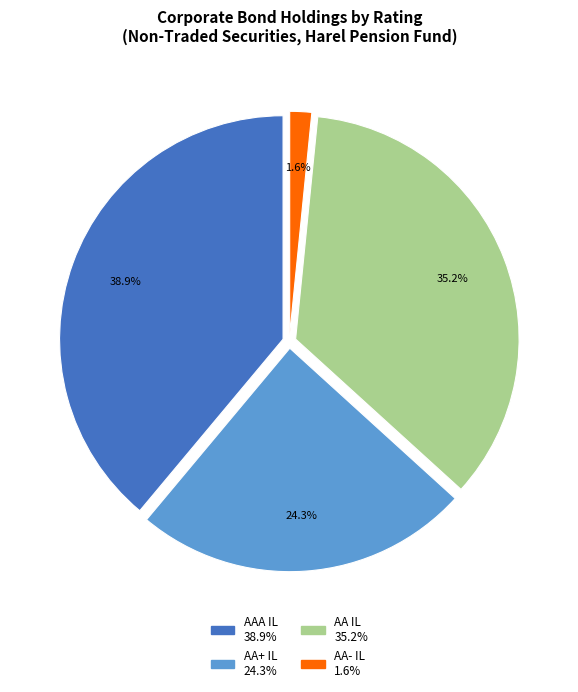

How many slices are in this pie chart?

4